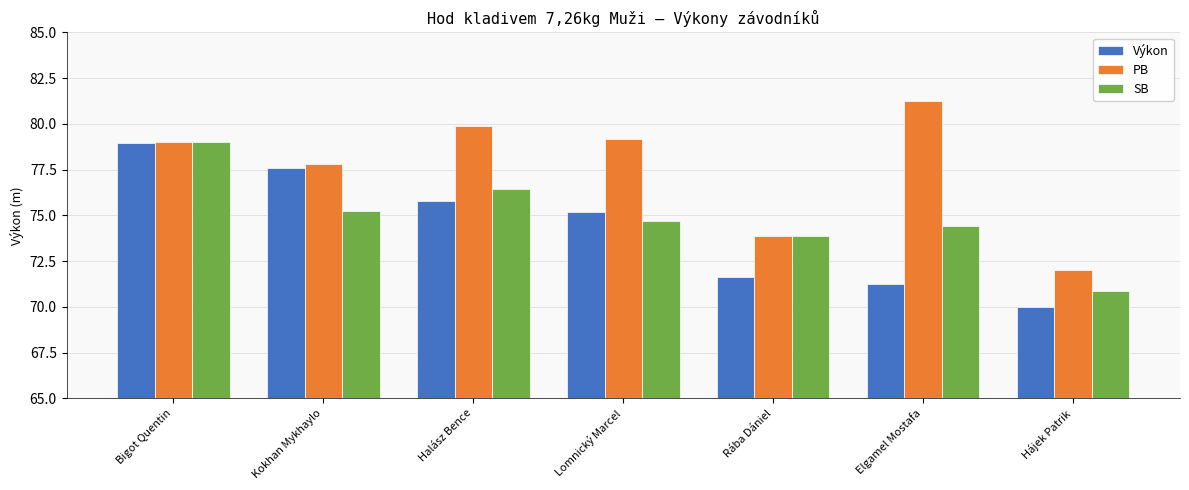

How many bars are there in total?

21